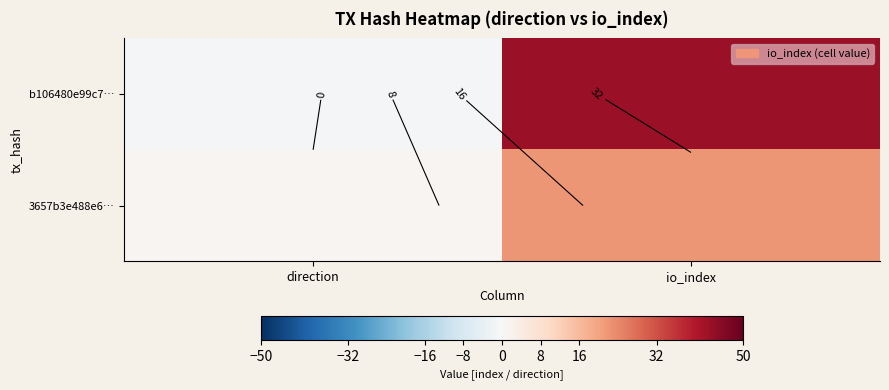

Count the number of categories in the chart.

2